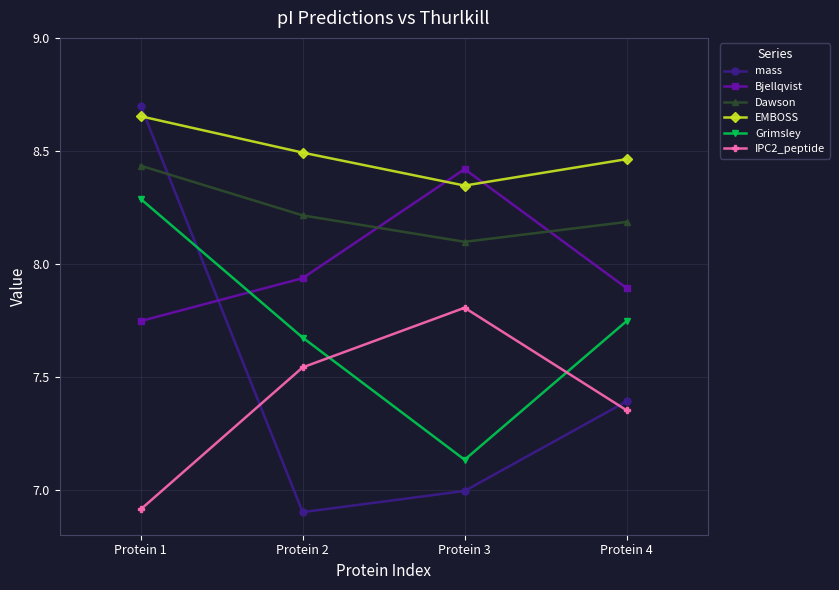

What value does the mass series have at Protein 2?

6.9